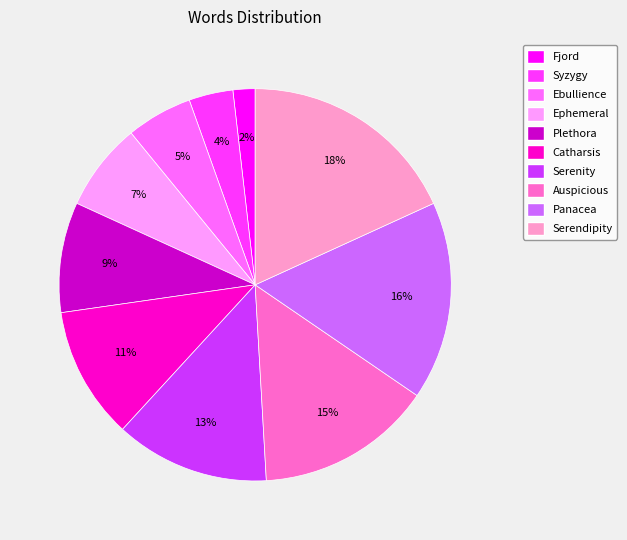

Do Syzygy and Auspicious together represent more than half of the pie?

No